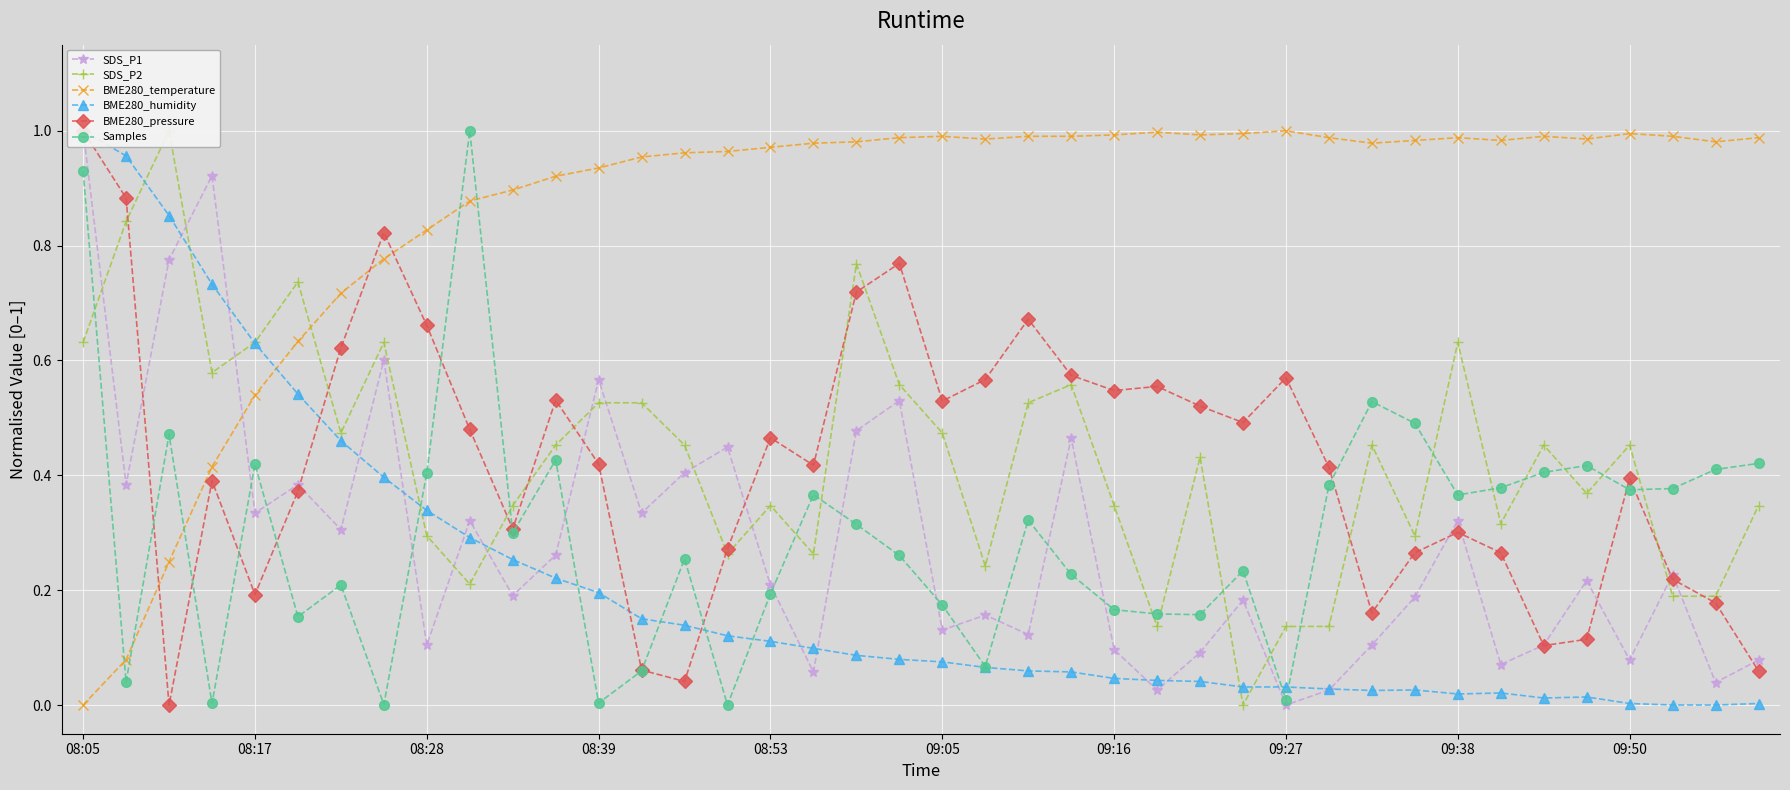

True or false: Samples has more than 1 interior local peaks.

True